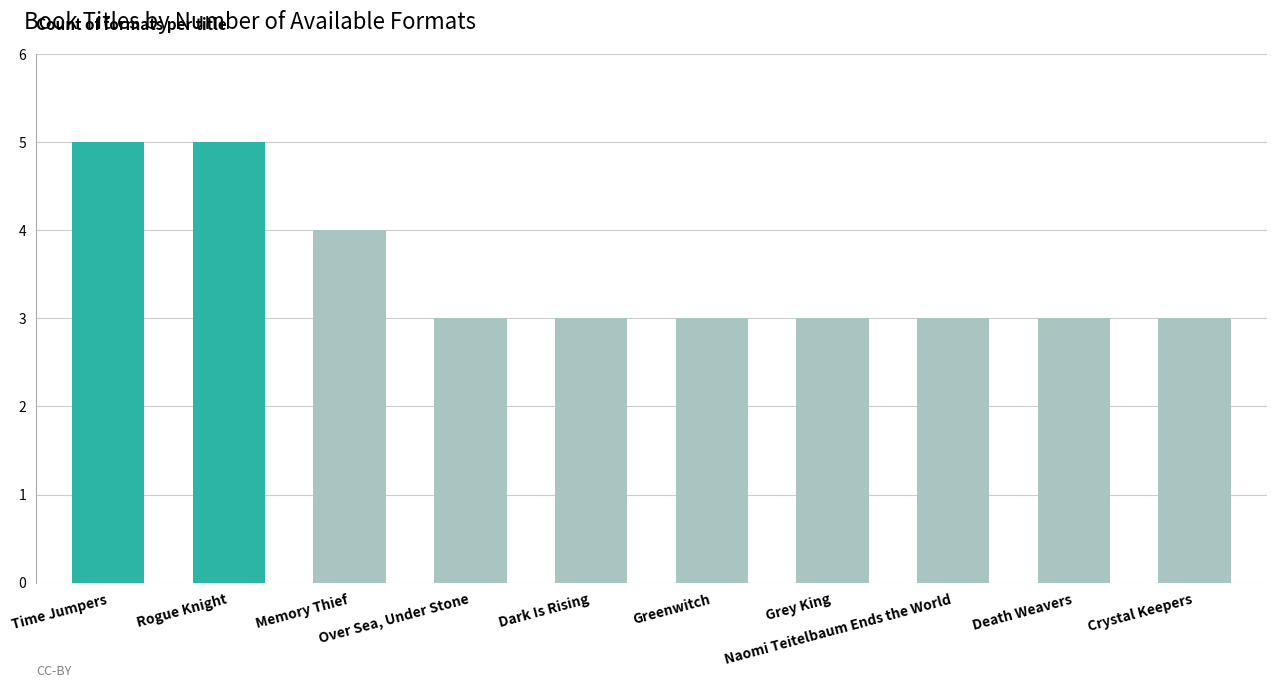

Reading left to right, extract all data points from this chart.

5	5	4	3	3	3	3	3	3	3